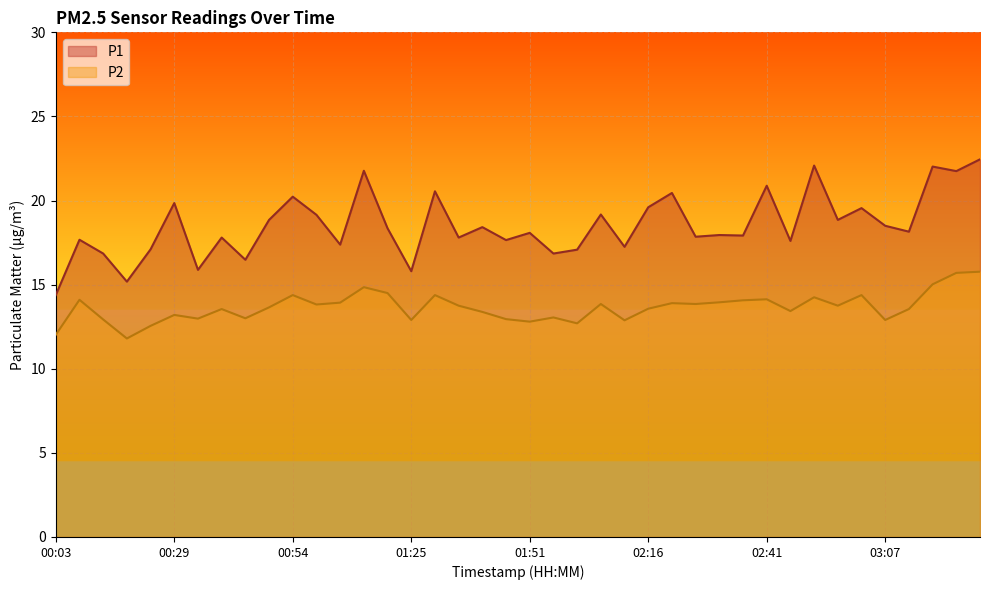

Reading left to right, list all the values displayed in this chart.

P1: 14.4	17.7	16.9	15.2	17.1	19.9	15.9	17.8	16.5	18.9	20.2	19.1	17.4	21.8	18.4	15.8	20.6	17.8	18.4	17.6	18.1	16.9	17.1	19.2	17.2	19.6	20.4	17.9	17.9	17.9	20.9	17.6	22.1	18.9	19.6	18.5	18.1	22.0	21.8	22.4
P2: 12.0	14.1	12.9	11.8	12.6	13.2	13.0	13.6	13.0	13.7	14.4	13.8	13.9	14.8	14.5	12.9	14.4	13.8	13.4	12.9	12.8	13.1	12.7	13.8	12.9	13.6	13.9	13.8	13.9	14.1	14.1	13.4	14.2	13.8	14.4	12.9	13.6	15.0	15.7	15.8